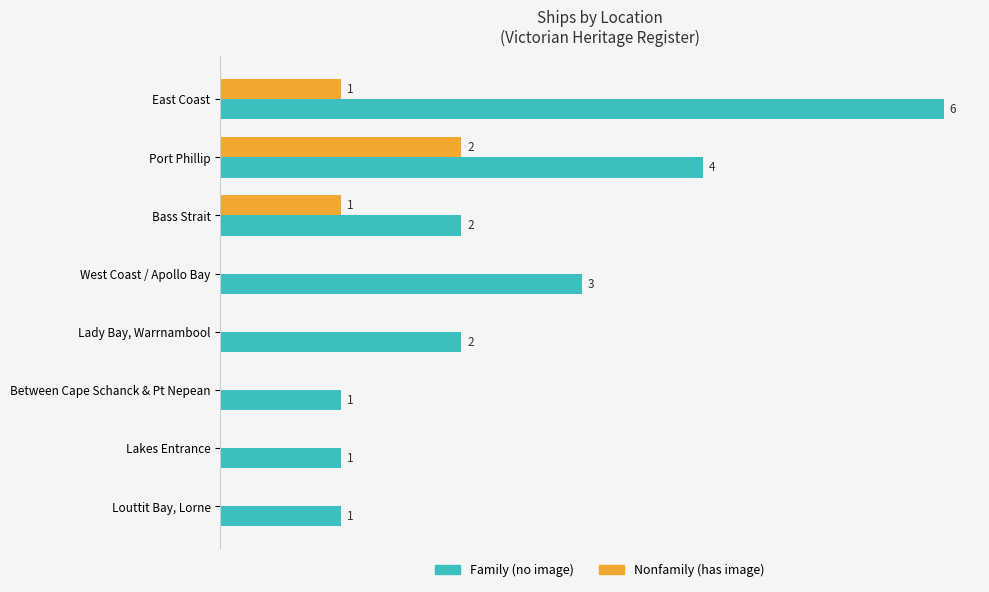

Which category has the highest value across all series?

East Coast